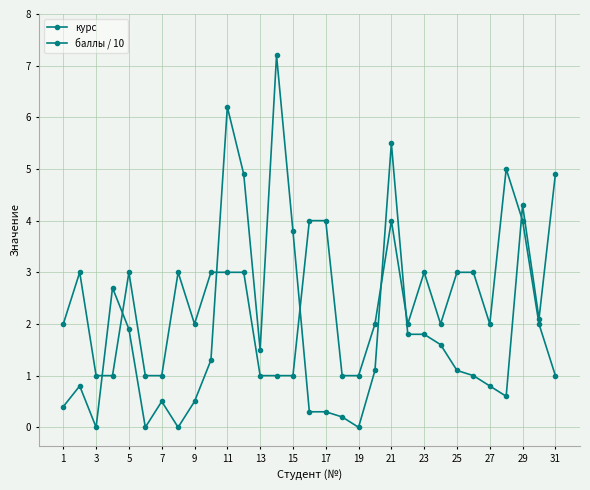

What is the difference between the maximum and minimum values in the баллы / 10 series?

7.2